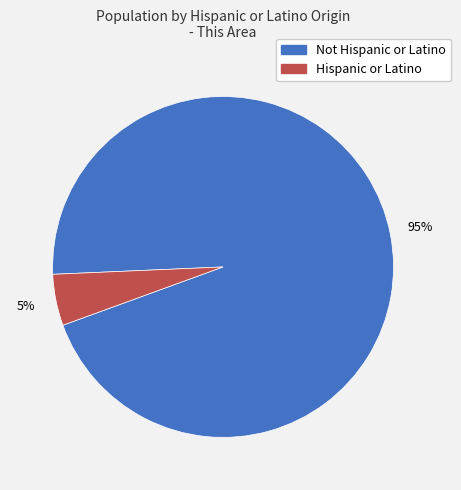

Is the sum of Hispanic or Latino and Not Hispanic or Latino greater than half?

Yes